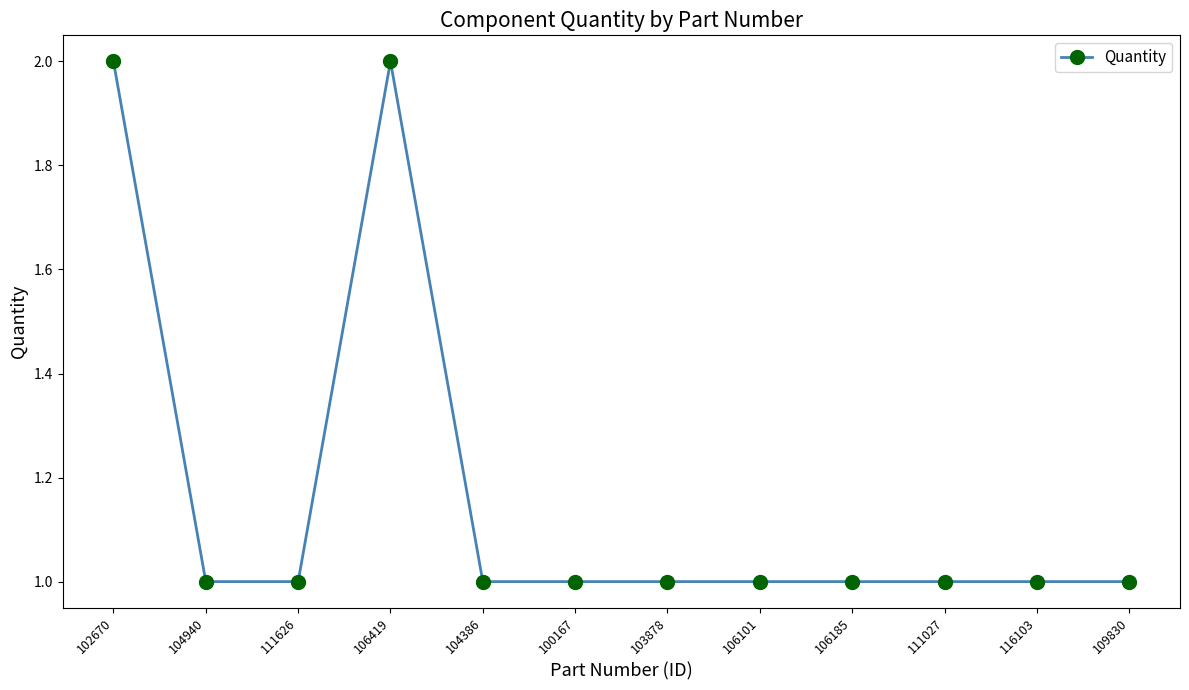

What position from the right is 109830?

1